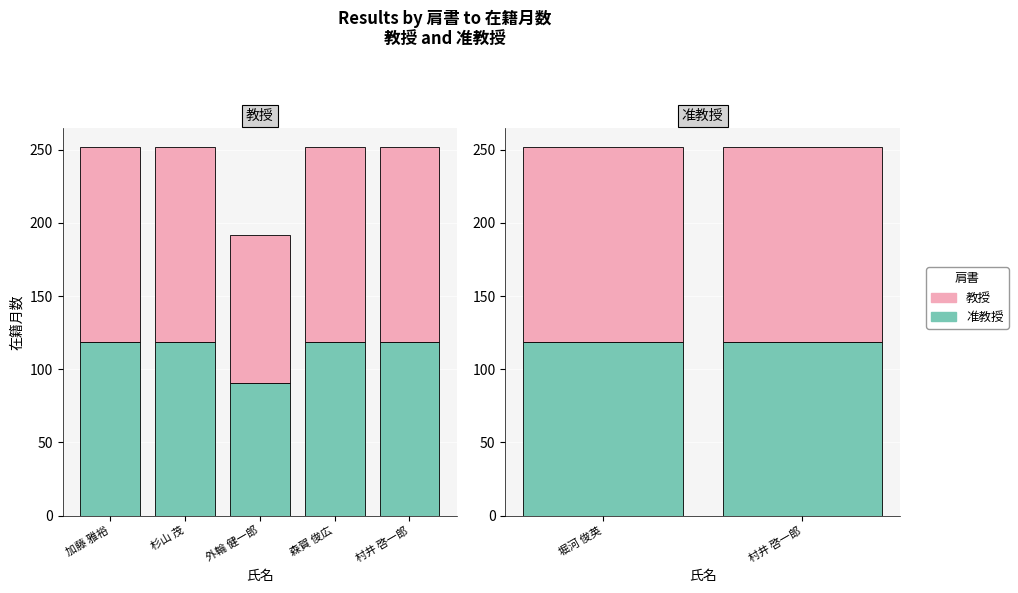

The value of 教授 at 堀河 俊英 is 133.6. True or false?

True